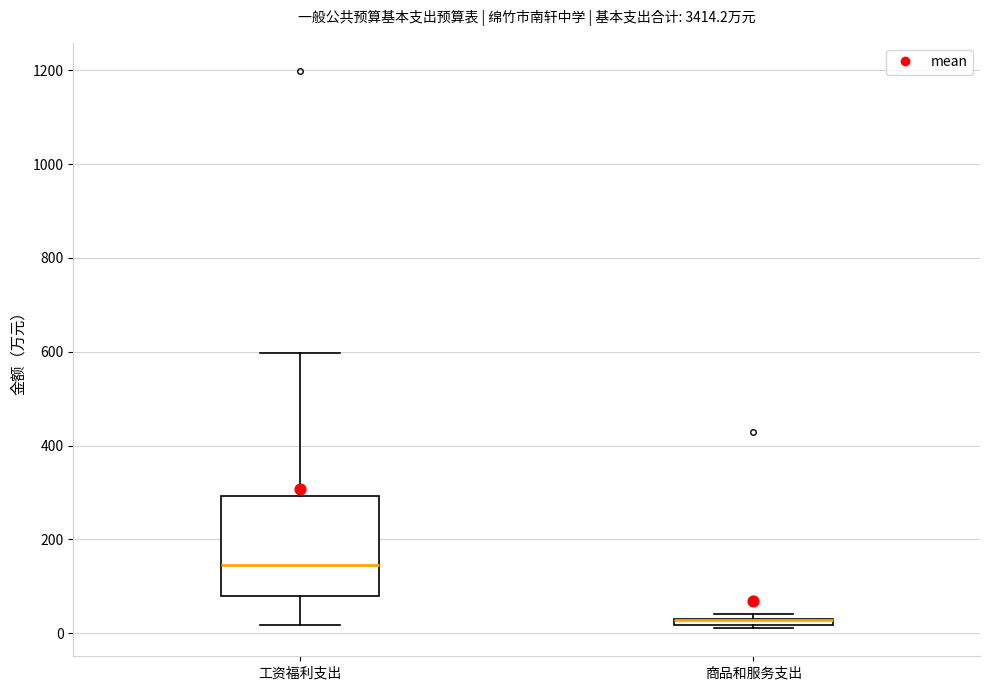

Where is the upper edge of the box for 工资福利支出 on the y-axis? The values are not printed on the chart, so give them approximately, as read against the axis.

300